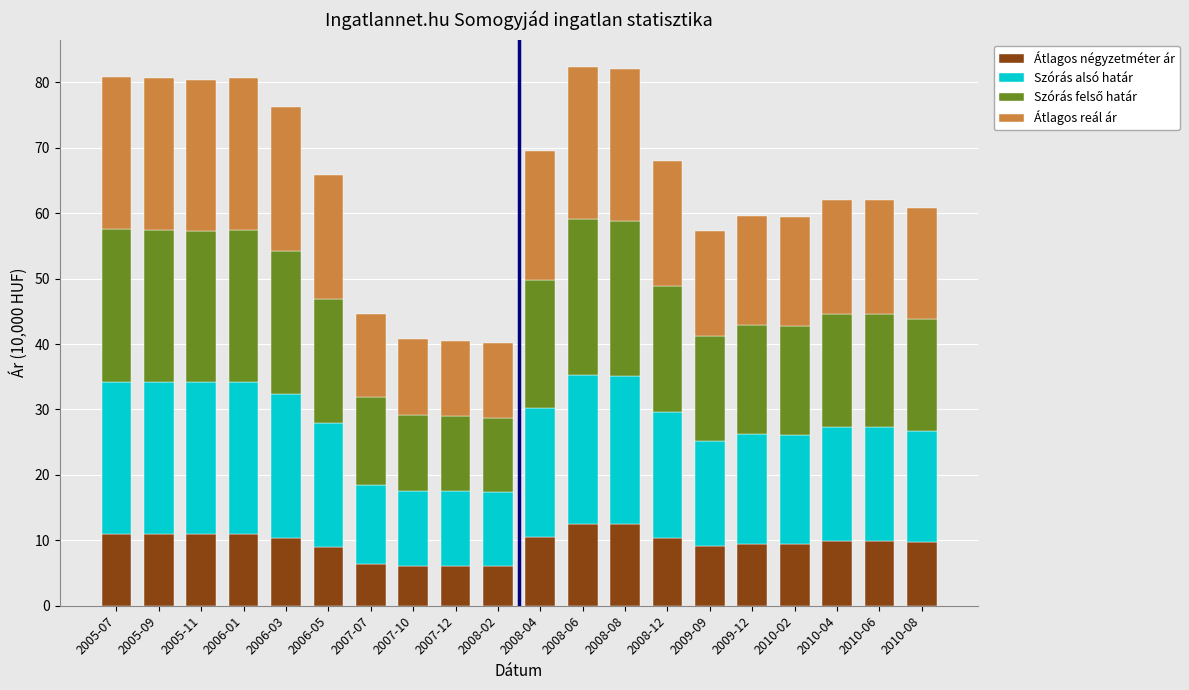

True or false: Átlagos négyzetméter ár has a value of 4.0 at 2010-06.

False